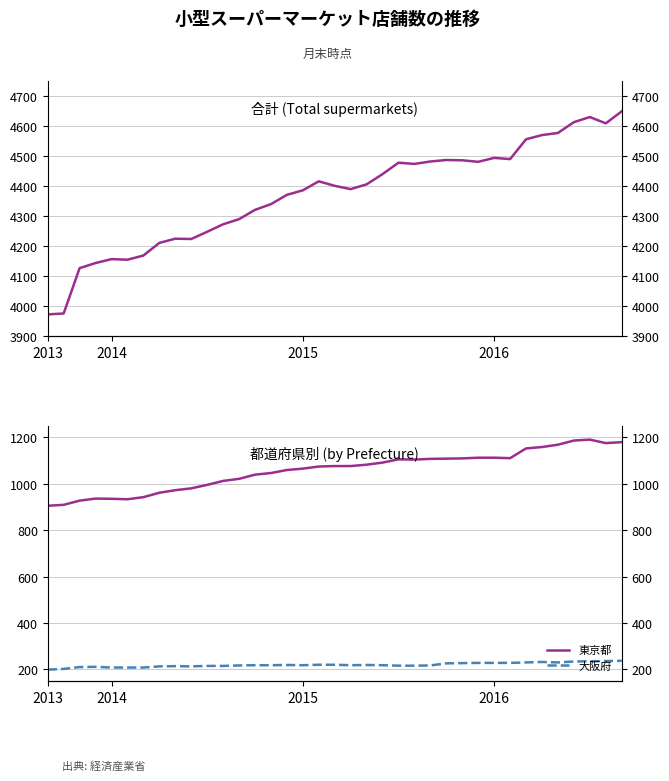

True or false: 大阪府 and 合計 (Total) intersect in this chart.

False